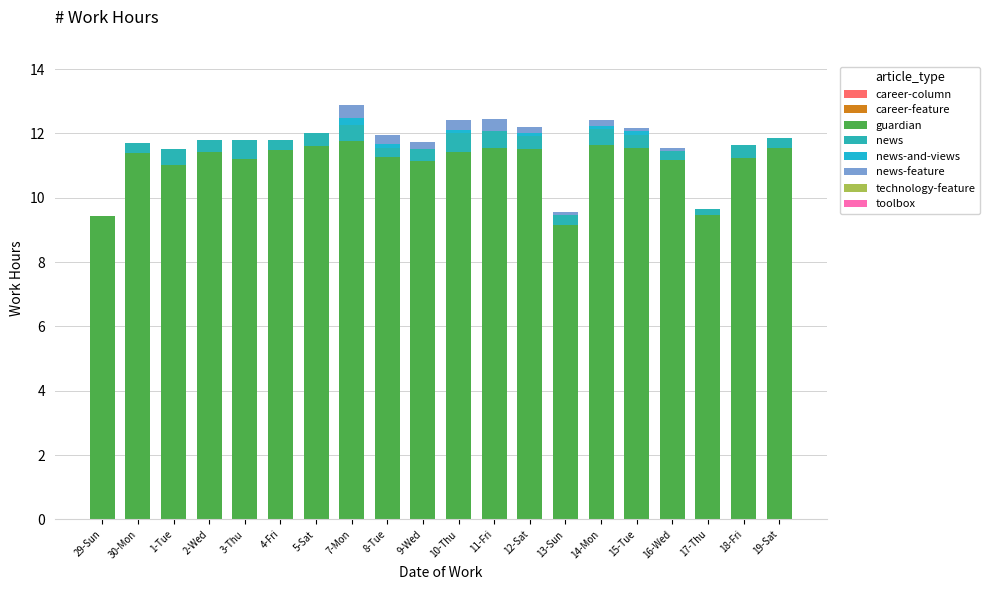

The value of guardian at 15-Tue is 11.6. True or false?

True